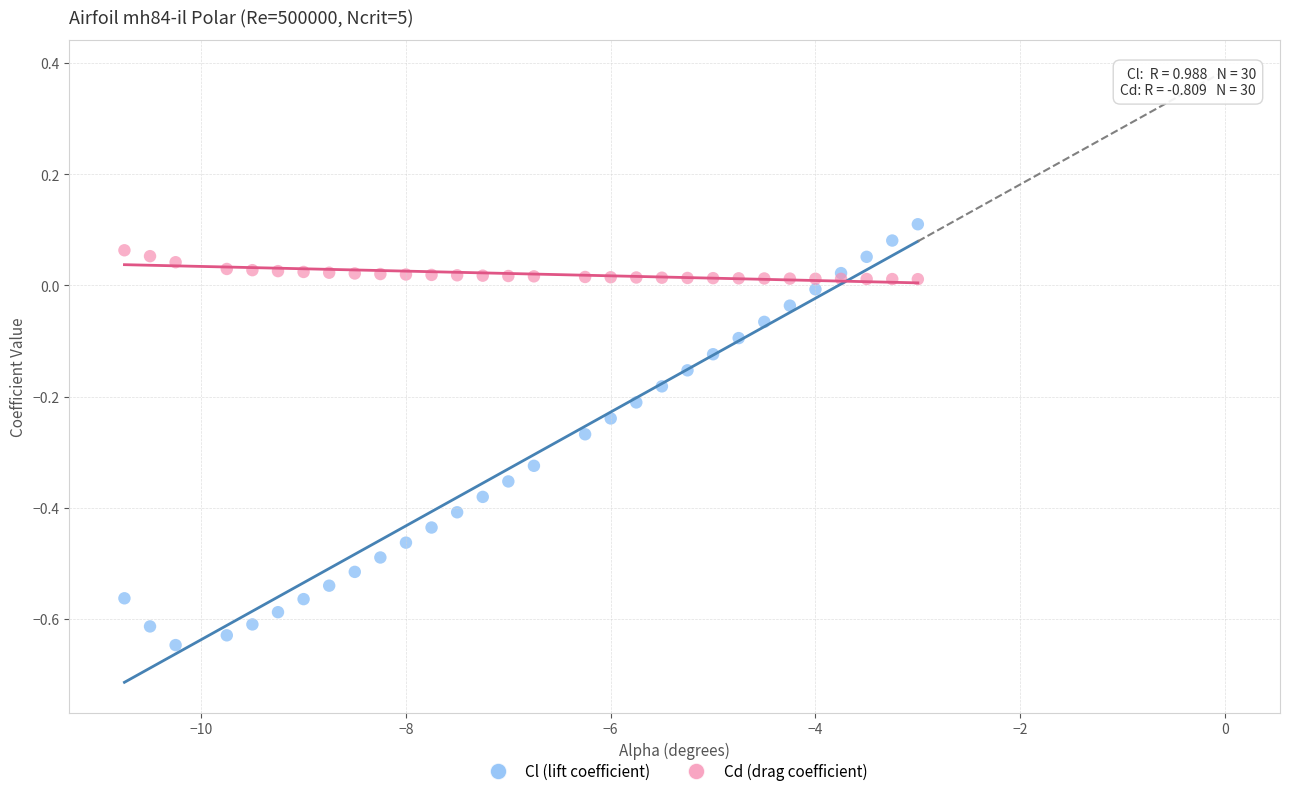

Which series has the largest Y range (max minus min)?

Cl (lift coefficient)